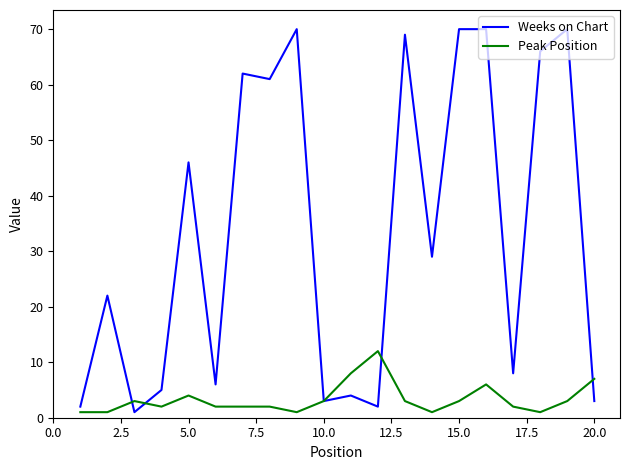

List the series in order of their peak value, highest first.

Weeks on Chart, Peak Position